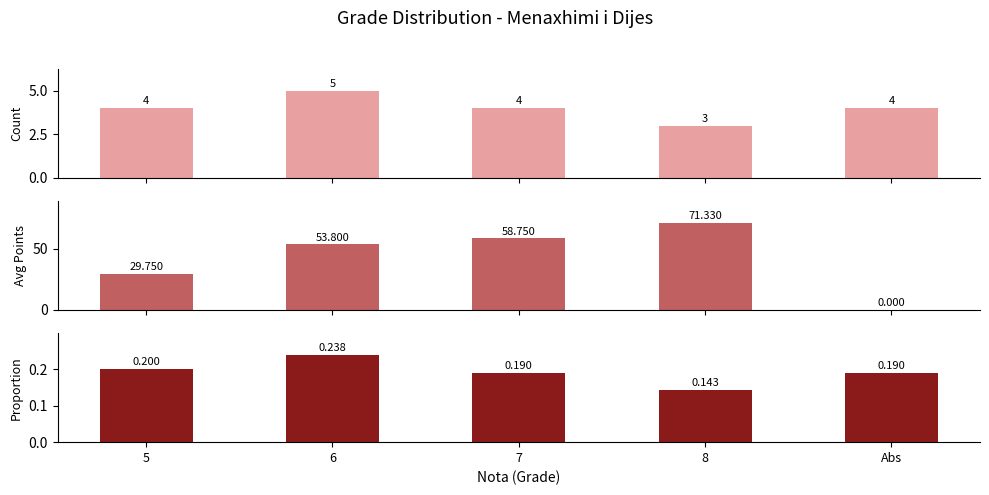

How many bars are there in total?

15